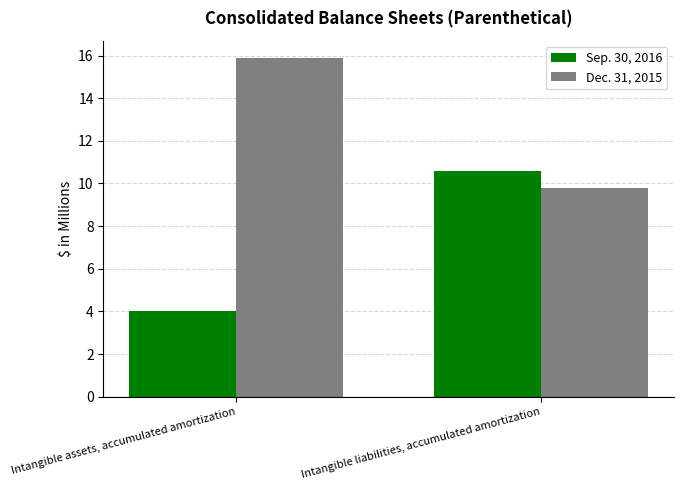

At which category does the chart reach its peak across all series?

Intangible assets, accumulated amortization